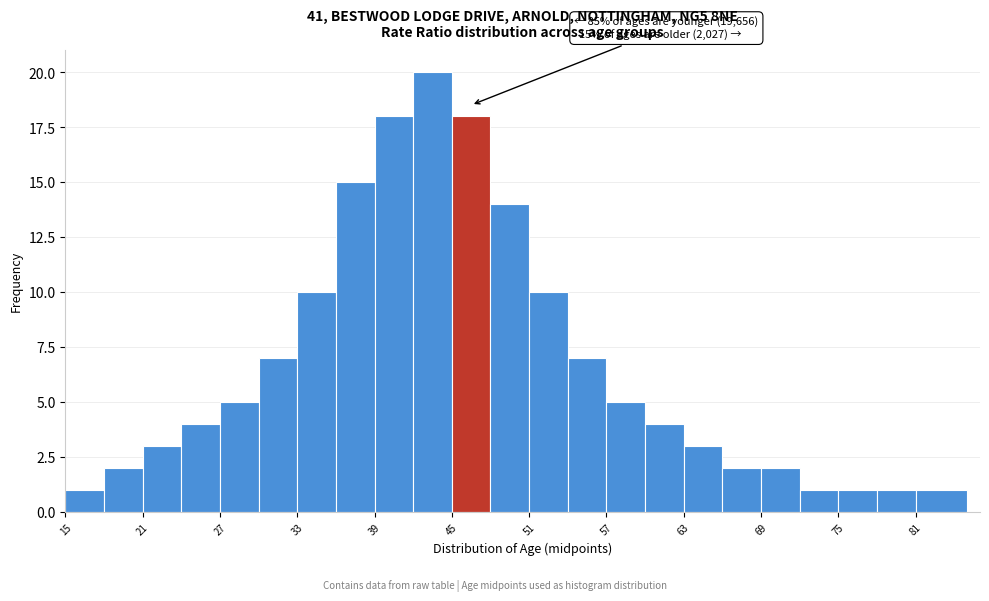

Around what value on the x-axis is the tallest bar? Give the approximate position of its centre, as read against the axis.

44